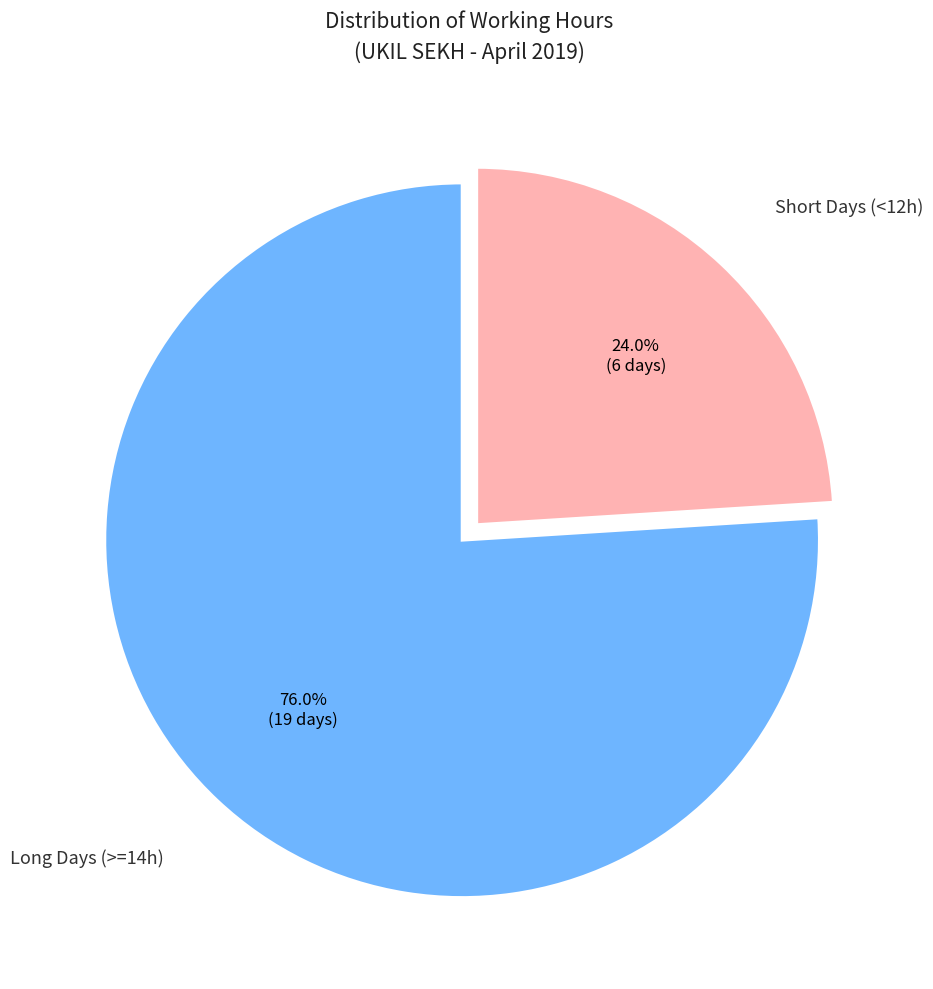

How many slices are in this pie chart?

2